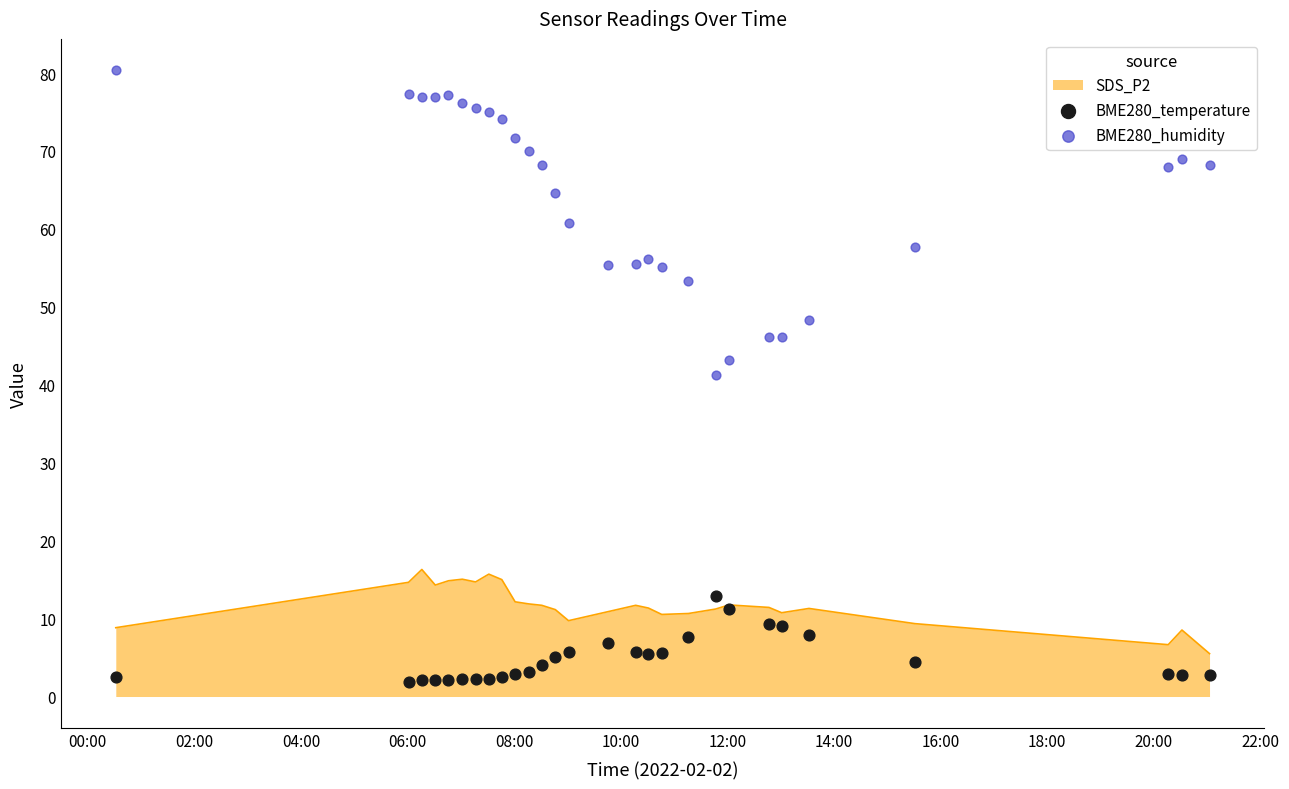

Which series contains the lowest Y value?

BME280_temperature